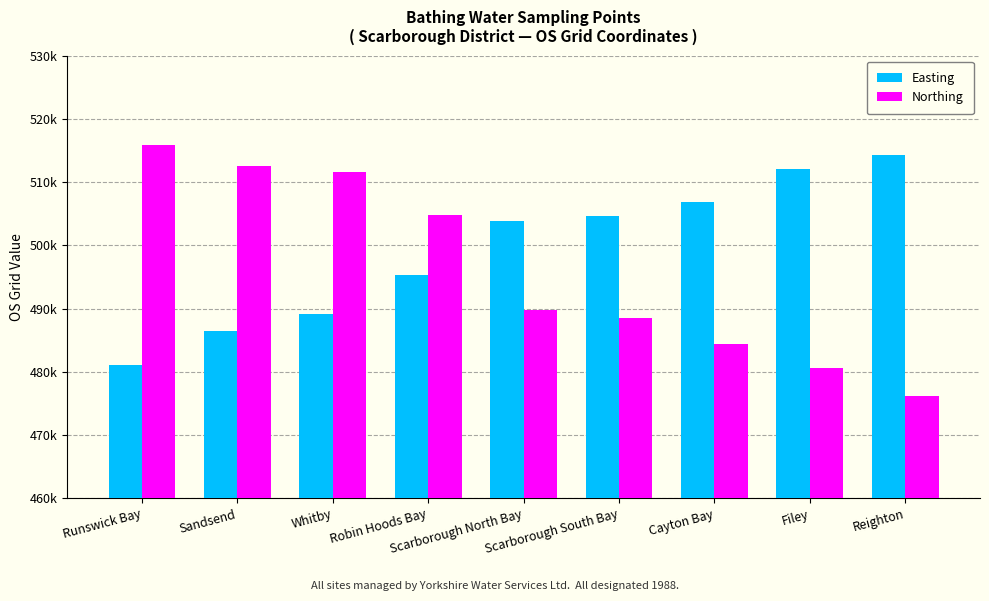

Are the bars horizontal?

No